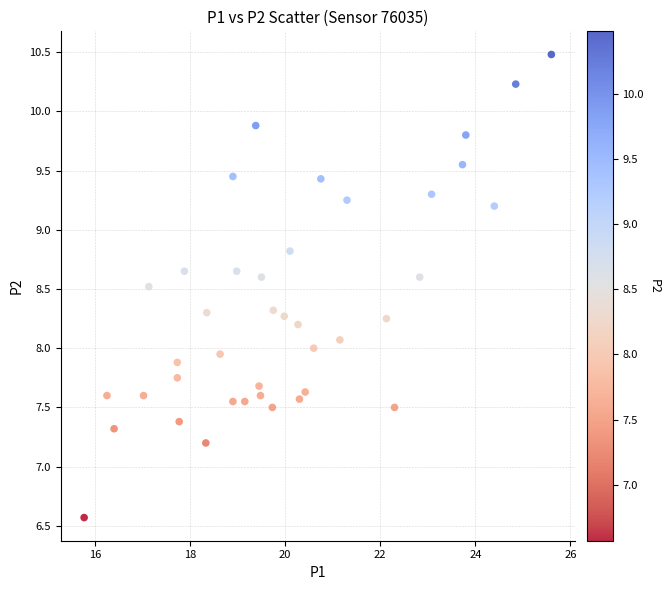

What is the range of X values (max minus min)?

9.8